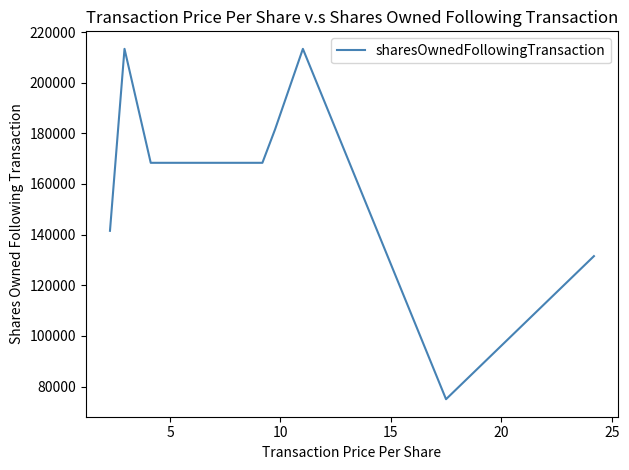

How many series are shown in this chart?

1